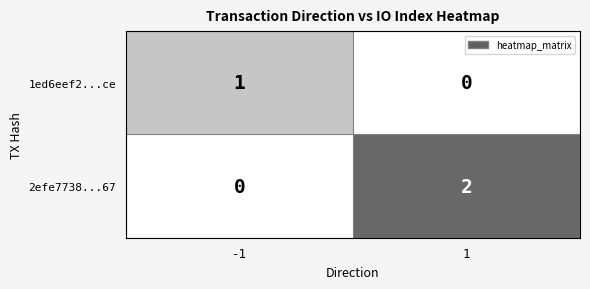

The 1ed6eef2...ce series shows 2 at -1. True or false?

False